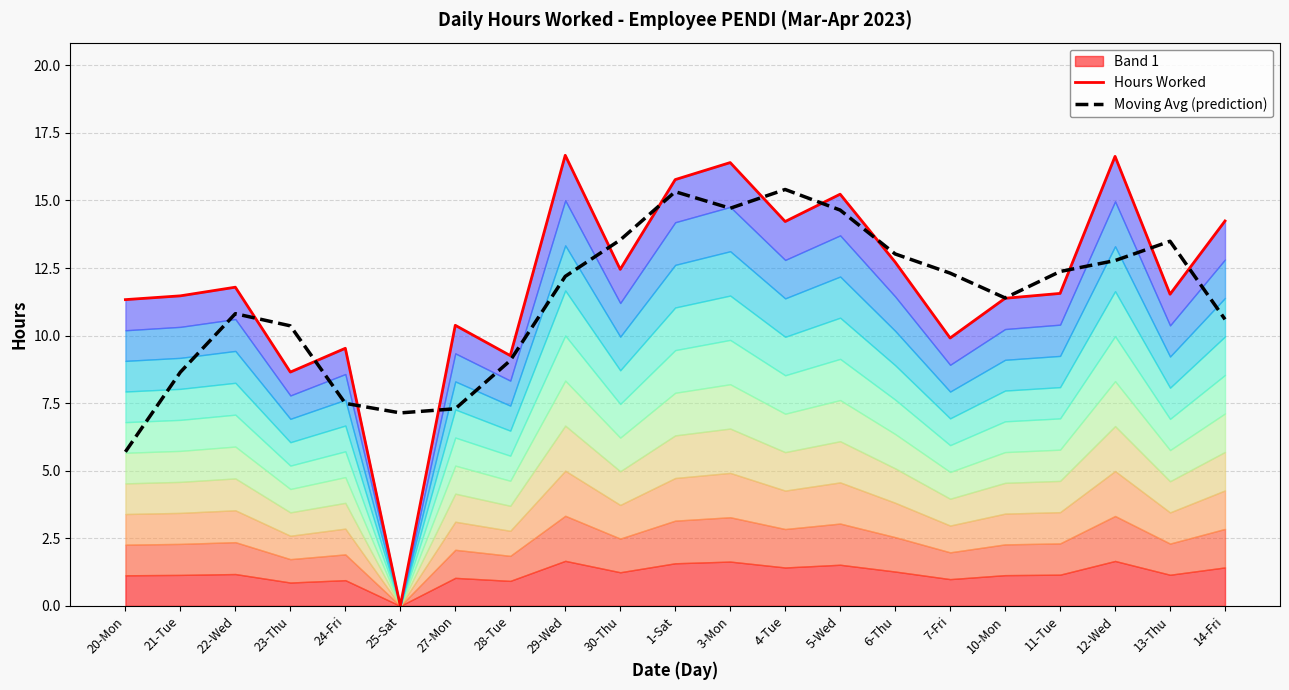

The value of Hours Worked at 3-Mon is 27.9. True or false?

False